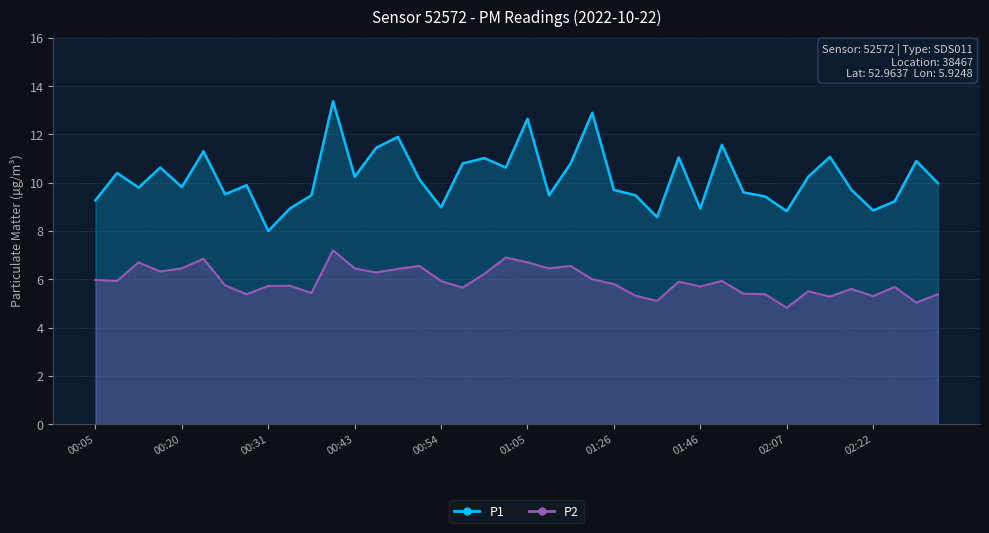

Does the chart display data point markers on the line(s)?

No